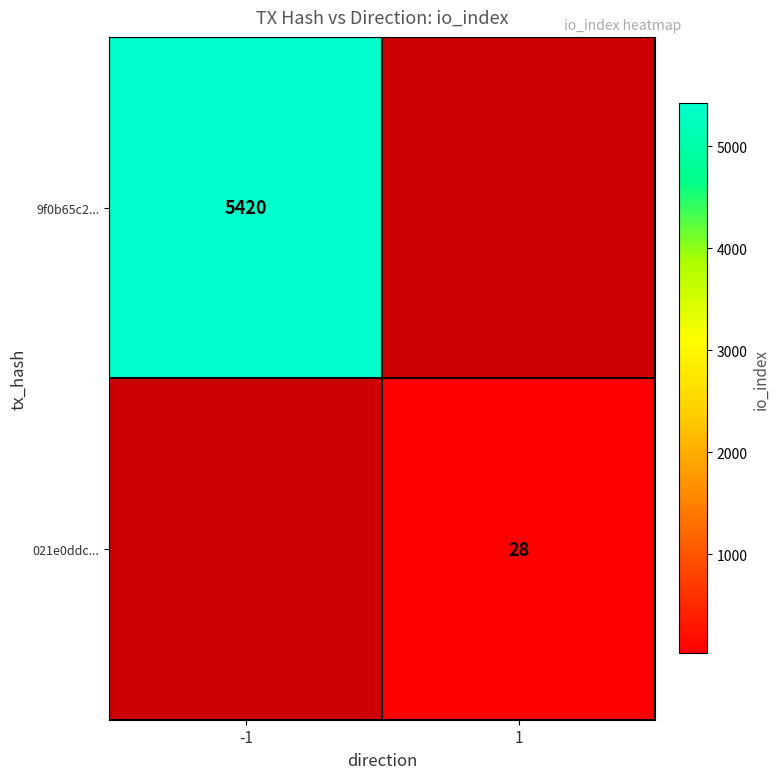

The value of 9f0b65c2... at -1 is 5420. True or false?

True